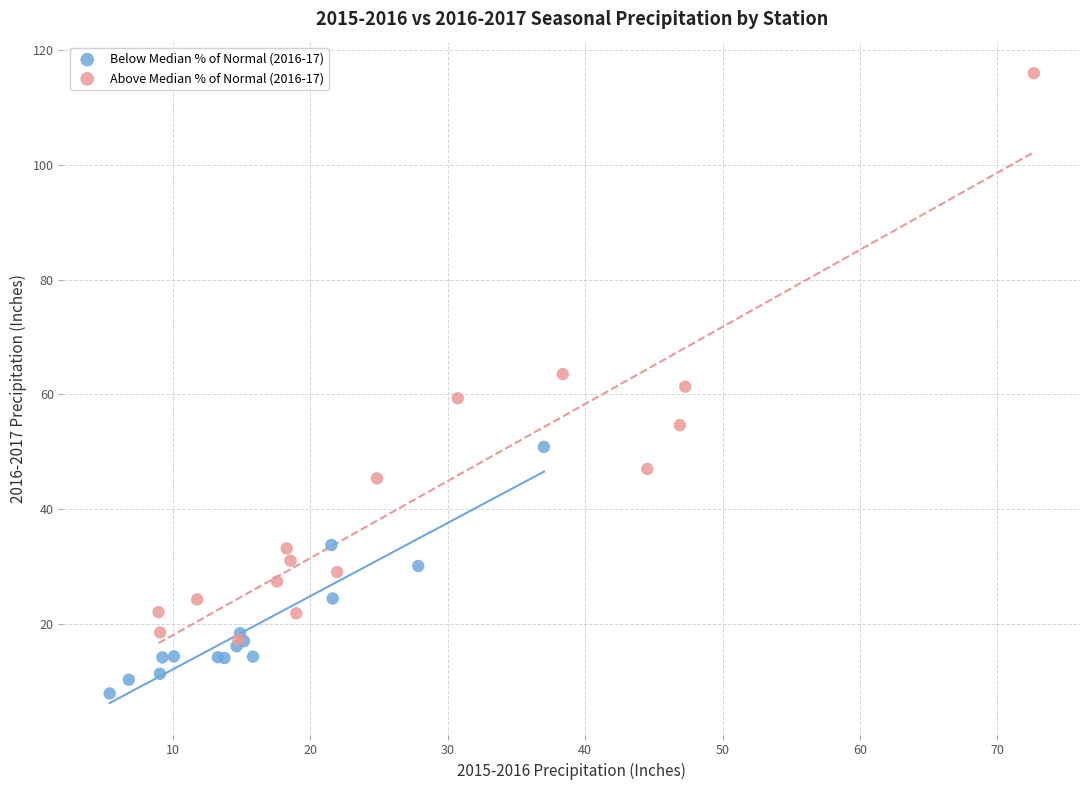

Which series contains the lowest Y value?

Below Median % of Normal (2016-17)